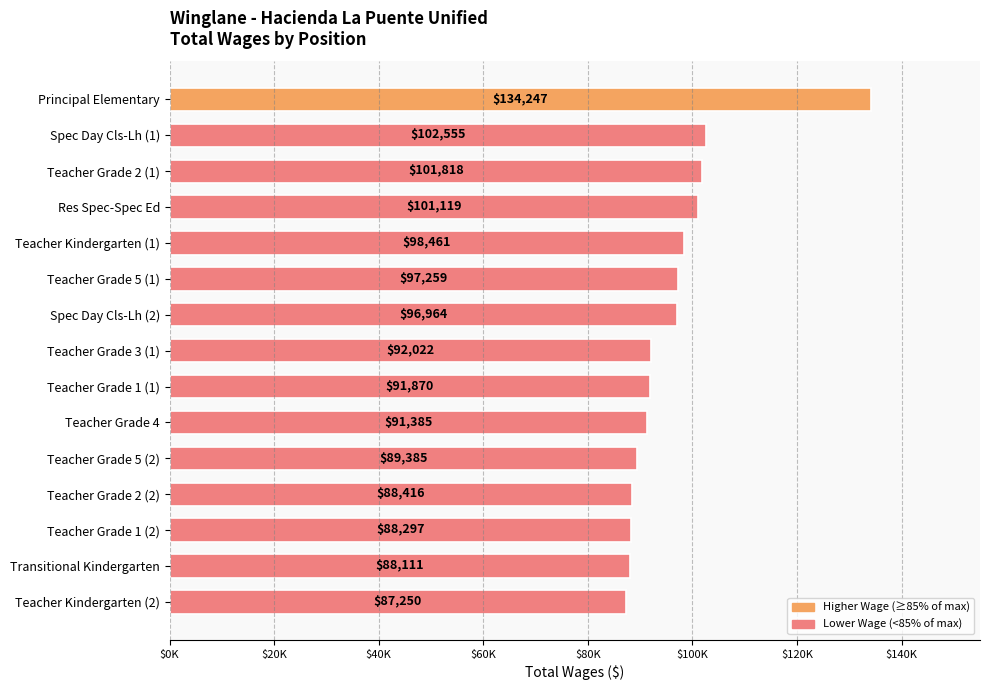

At which label is the value closest to 110748?

Spec Day Cls-Lh (1)